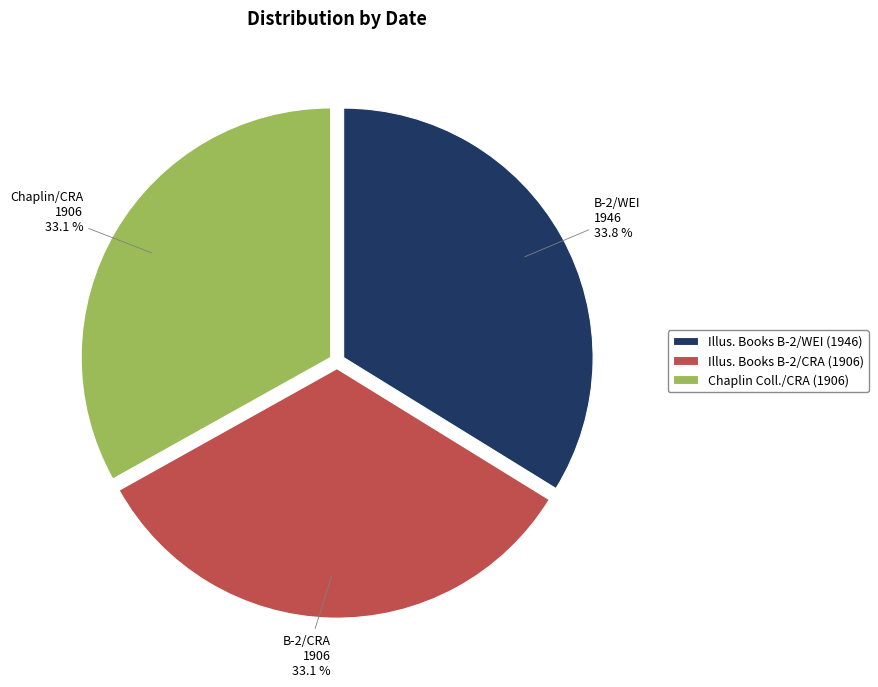

What percentage is NOT represented by Illus. Books B-2/CRA (1906)?

66.9%